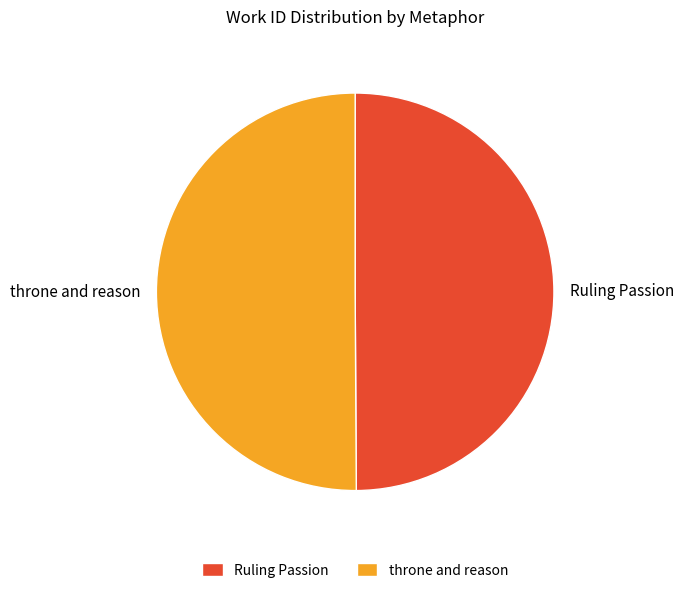

The Ruling Passion slice represents 50% of the pie. True or false?

True